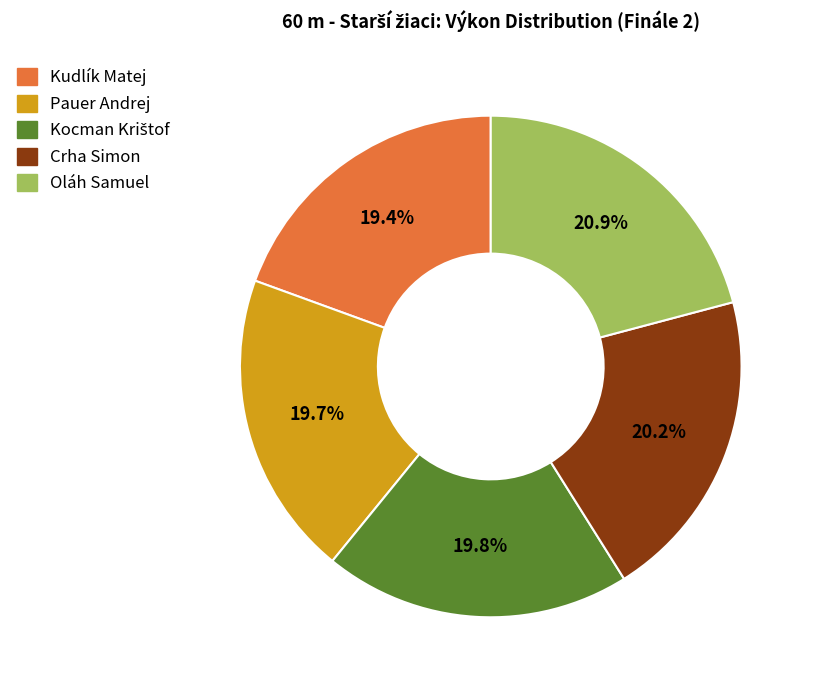

Is there a majority slice in this chart?

No